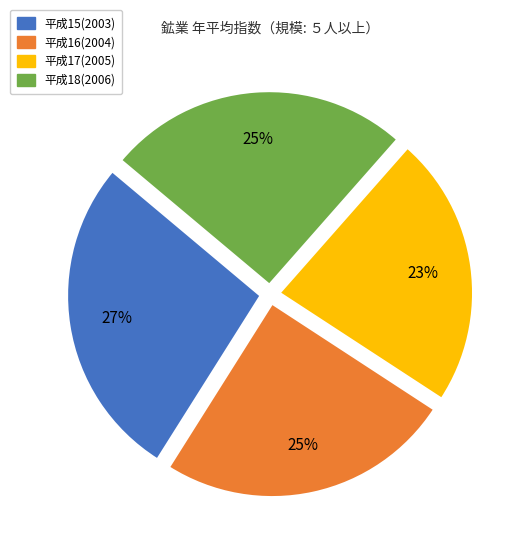

Which slice is the largest?

平成15(2003)